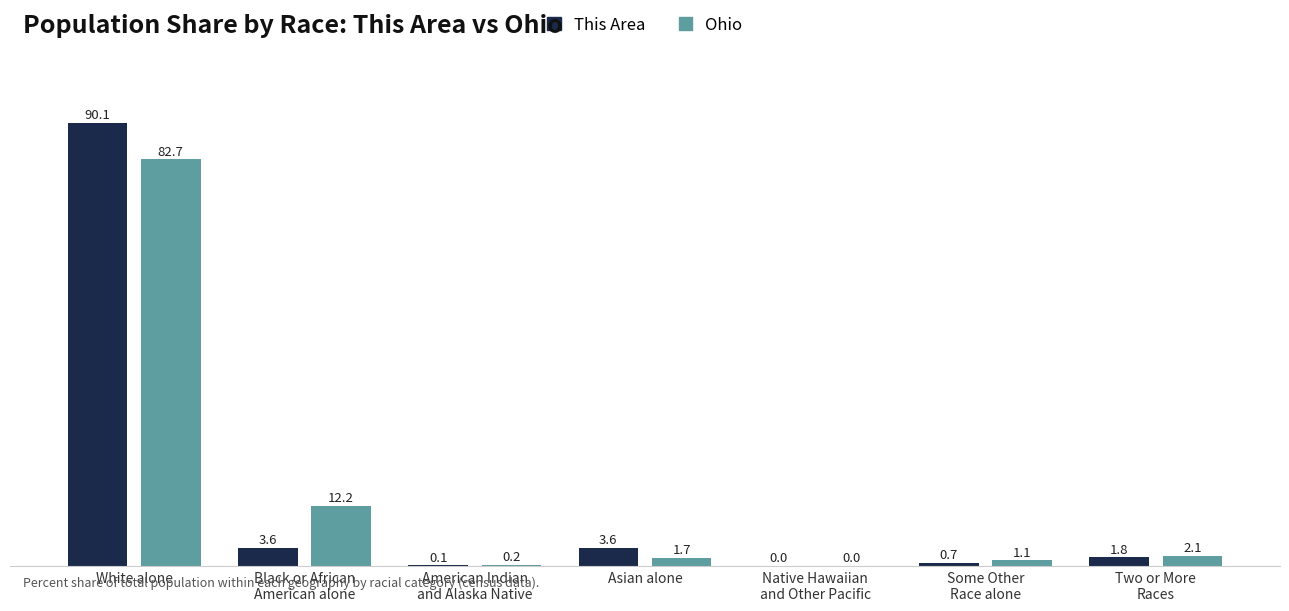

True or false: This Area has a value of 39.3 at White alone.

False